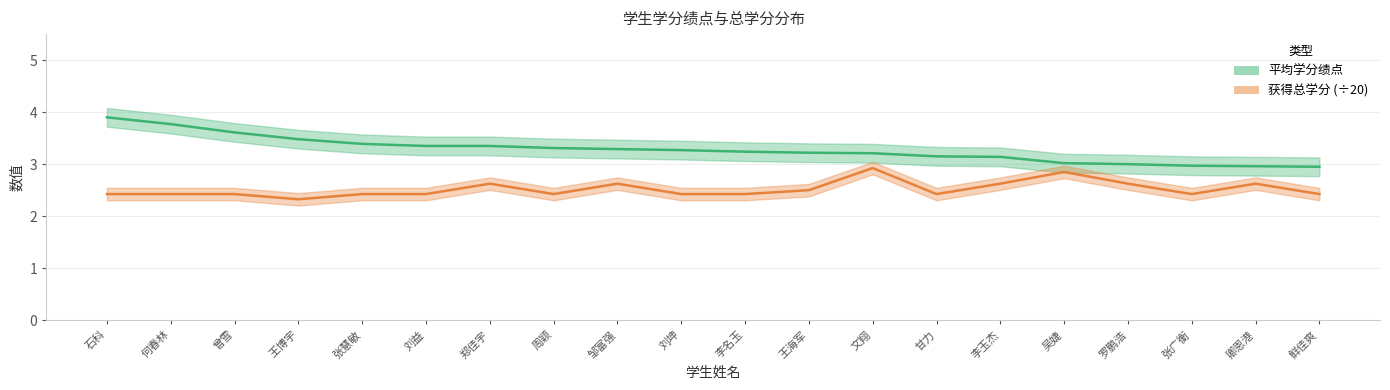

At which label does 获得总学分 reach its peak?

文翔